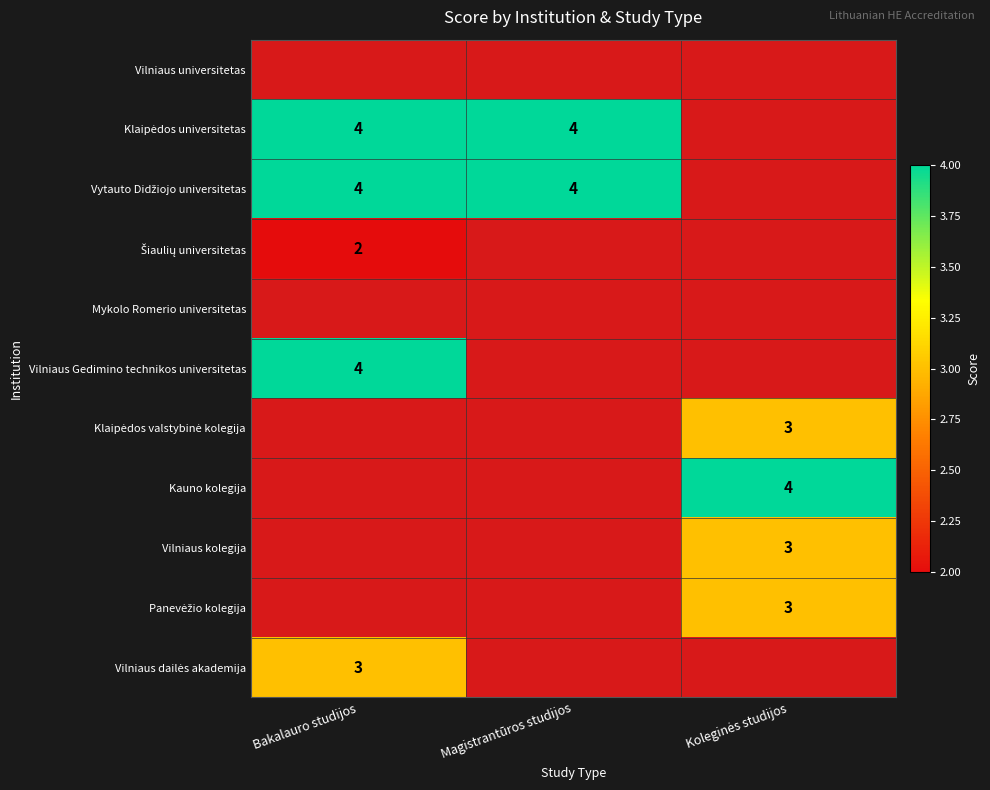

True or false: Vilniaus Gedimino technikos universitetas has a value of 4 at Bakalauro studijos.

True